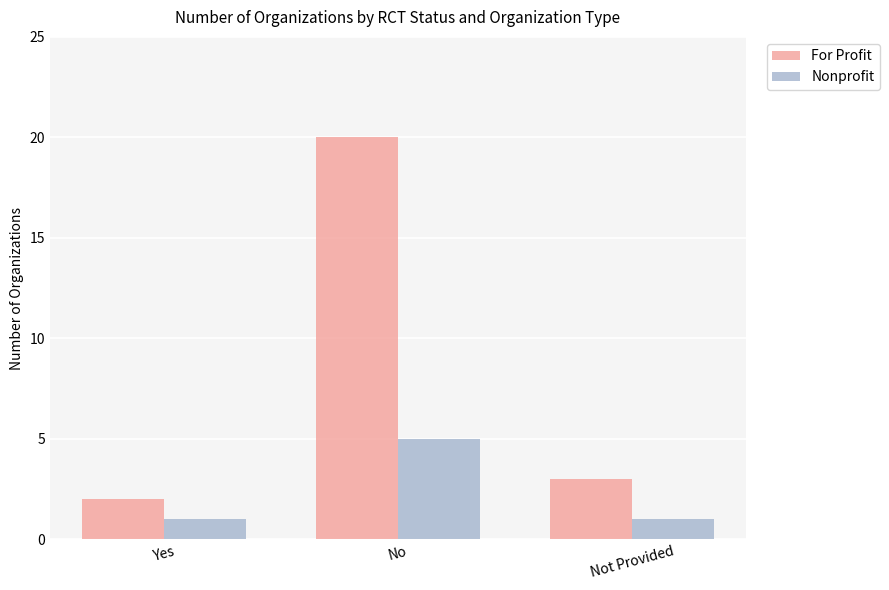

Which category has the highest value in the For Profit series?

No